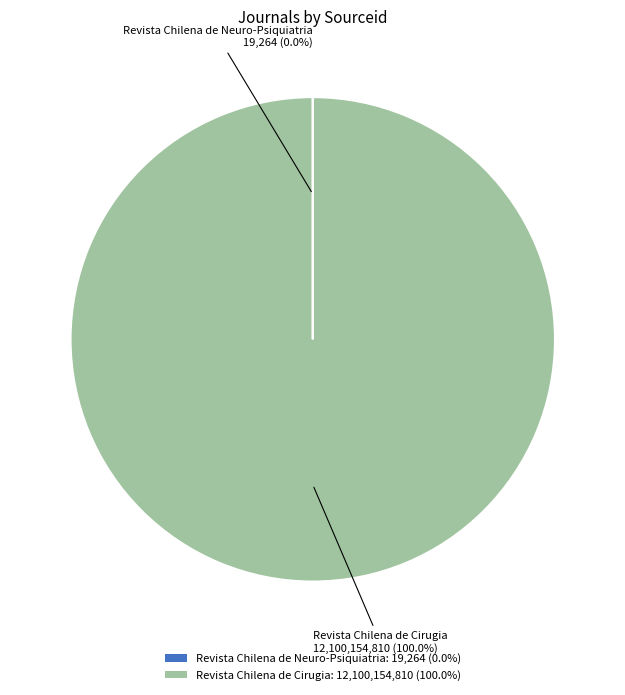

Is there any slice that represents more than half of the pie?

Yes